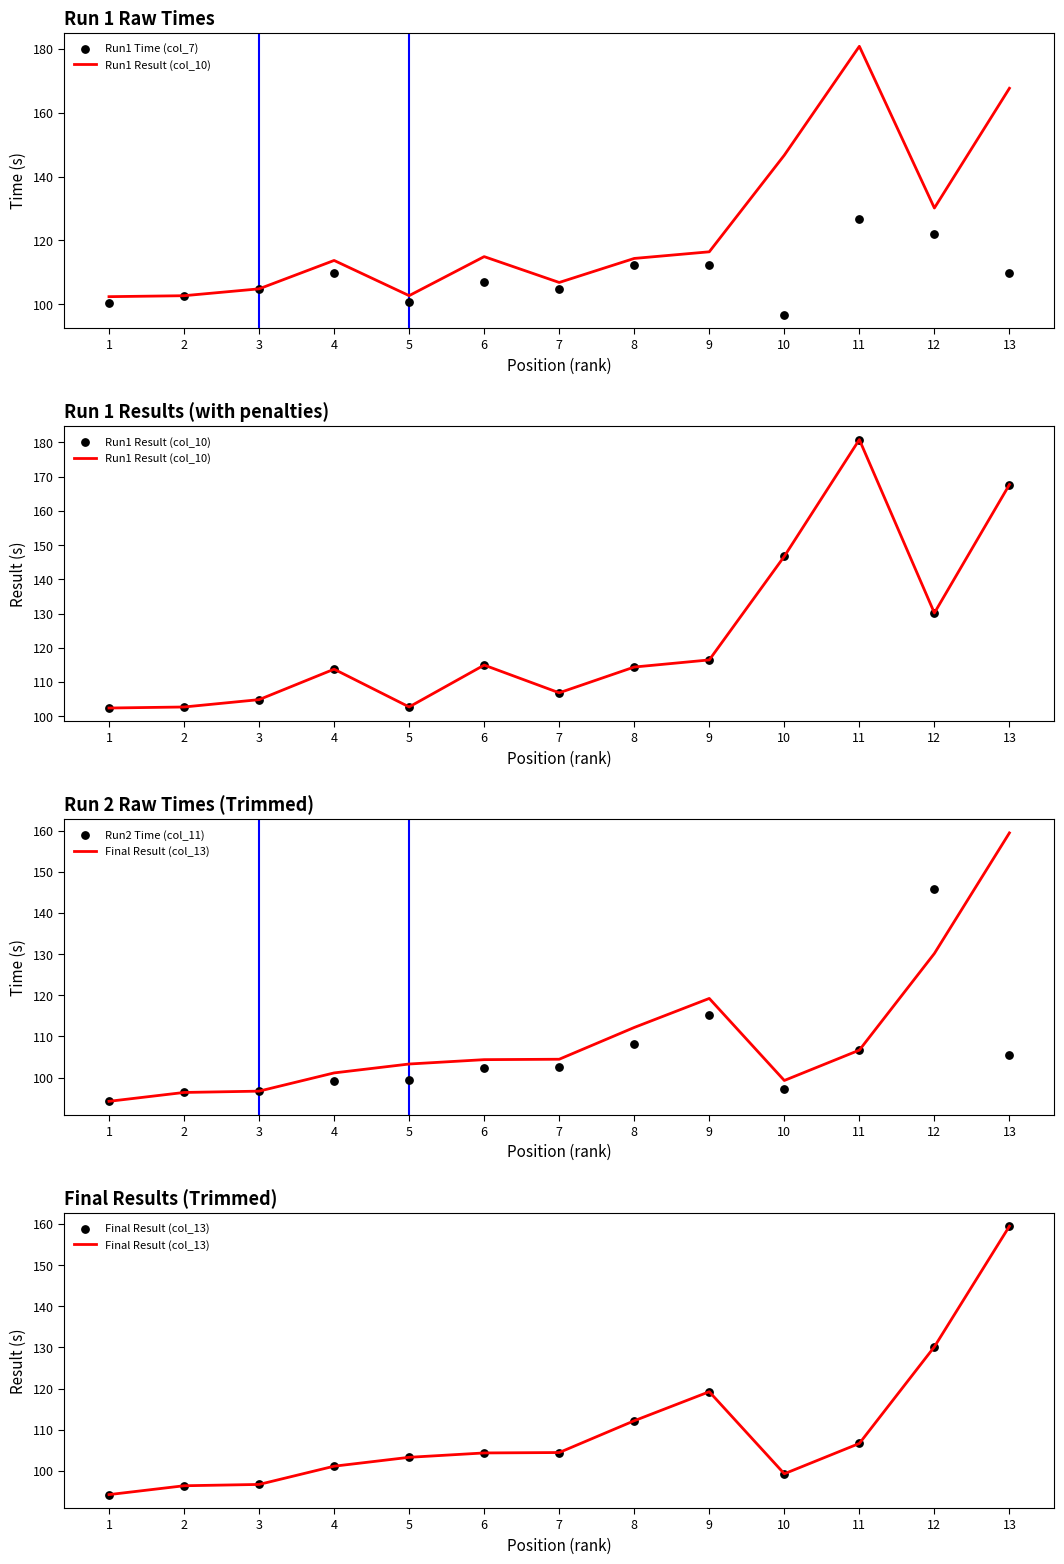

What is the total value across all series at 3?

403.1